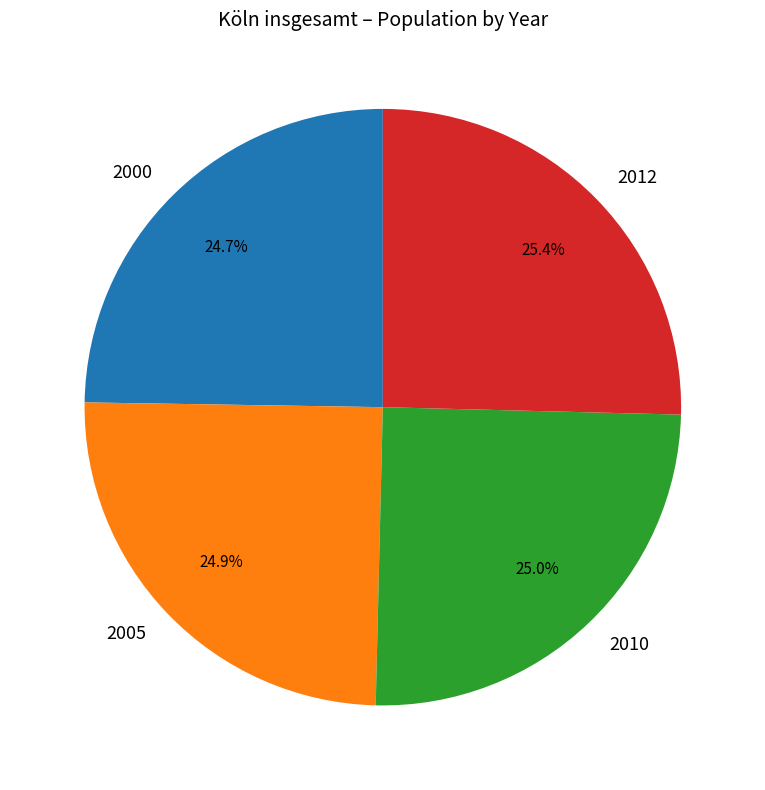

What is the ratio of the value at 2012 to the value at 2005?

1.0